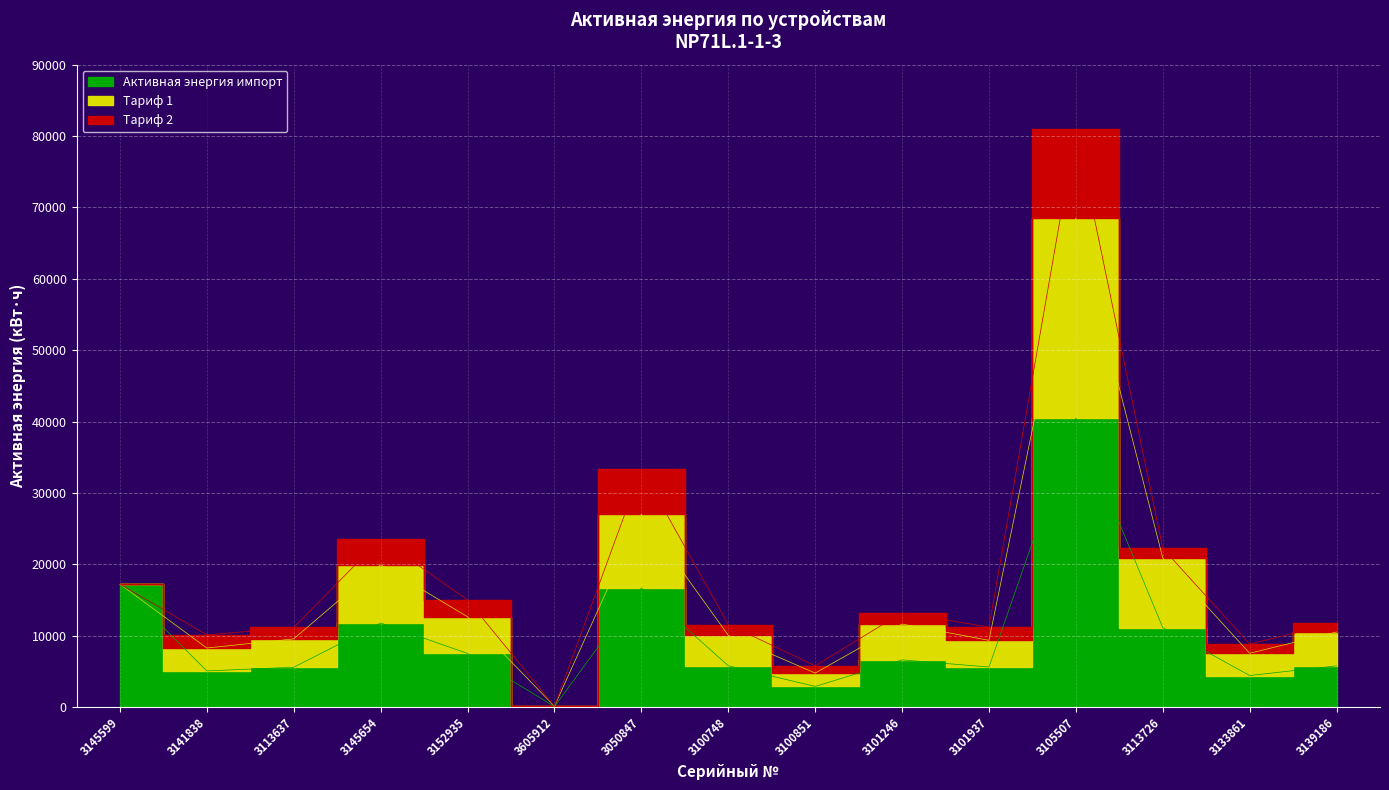

Reading left to right, what are all the values shown in this chart?

Активная энергия импорт: 3145599=17202.6	3141838=5053.9	3113637=5572.4	3145654=11771.2	3152935=7501.3	3605912=52.1	3050847=16678.7	3100748=5778.8	3100851=2884.3	3101246=6601.9	3101937=5601.5	3105507=40492.3	3113726=11119.1	3133861=4411.4	3139186=5769.4
Тариф 1: 3145599=0.0	3141838=3208.5	3113637=3974.2	3145654=8168.1	3152935=5142.6	3605912=49.7	3050847=10346.1	3100748=4264.7	3100851=1866.6	3101246=5024.7	3101937=3739.7	3105507=28021.1	3113726=9768.6	3133861=3117.6	3139186=4743.1
Тариф 2: 3145599=0.0	3141838=1845.4	3113637=1598.2	3145654=3603.0	3152935=2358.7	3605912=2.4	3050847=6332.7	3100748=1514.0	3100851=1017.7	3101246=1577.1	3101937=1861.8	3105507=12471.1	3113726=1350.5	3133861=1293.8	3139186=1273.8